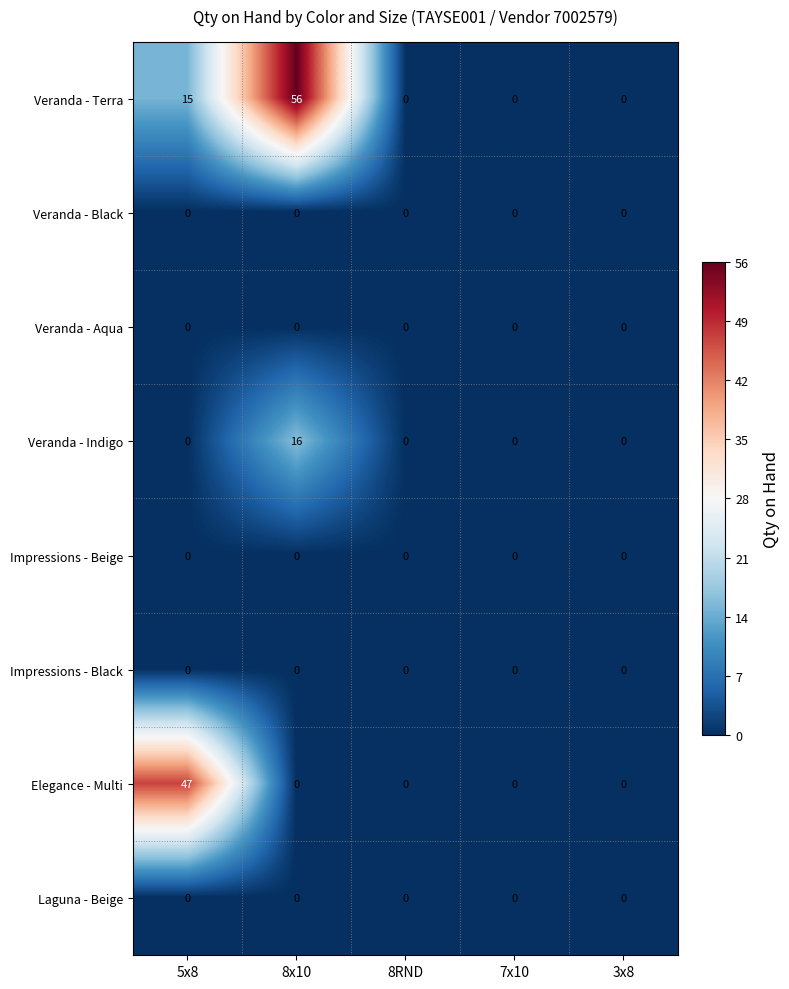

What is the average value of the Veranda - Terra series?

14